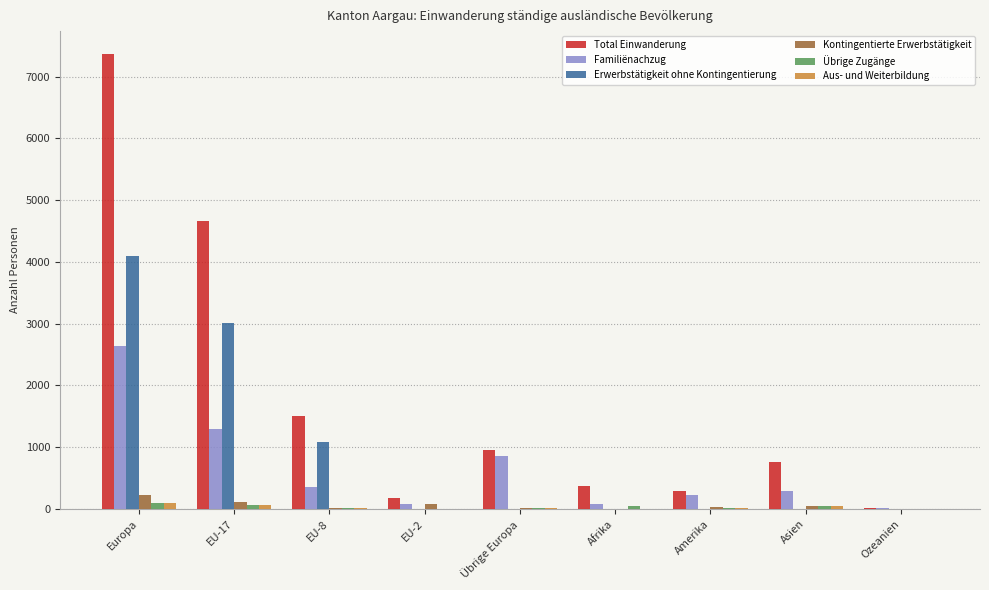

The value of Kontingentierte Erwerbstätigkeit at EU-2 is 85. True or false?

True